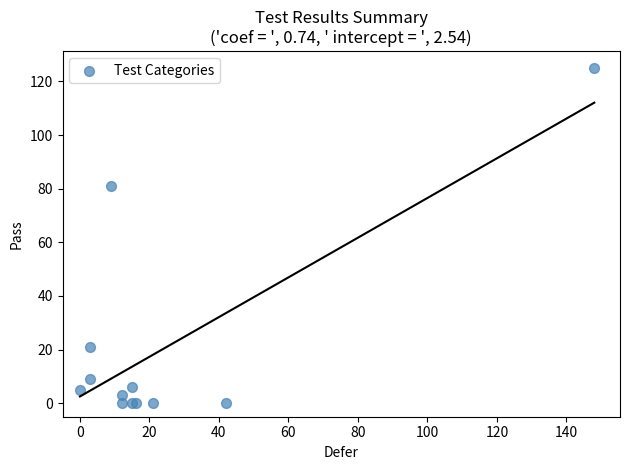

What Y value in the scatter plot is closest to 62?

81